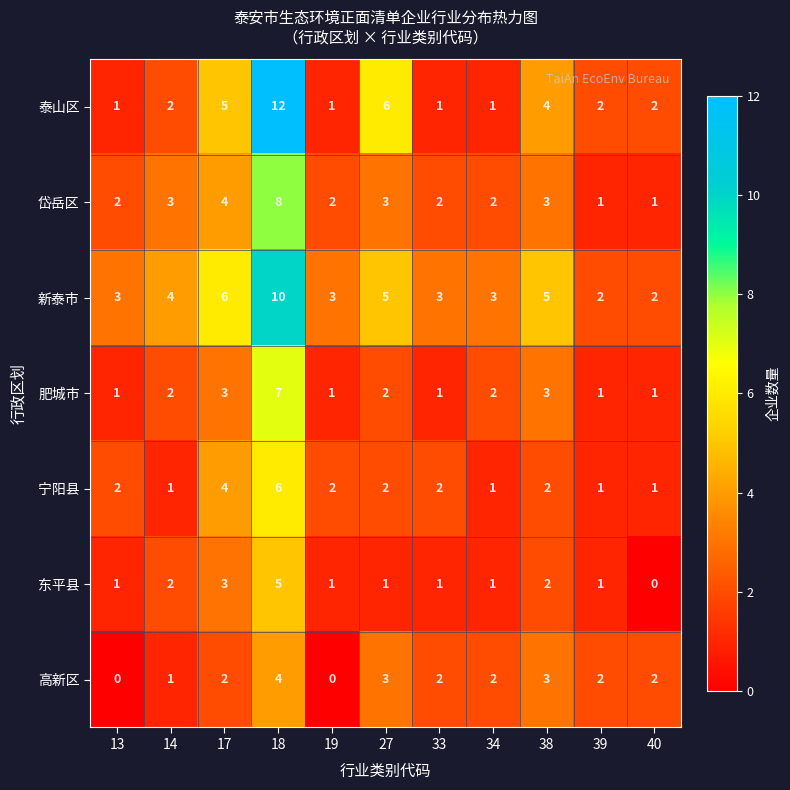

Which series changed the most between 18 and 33?

泰山区